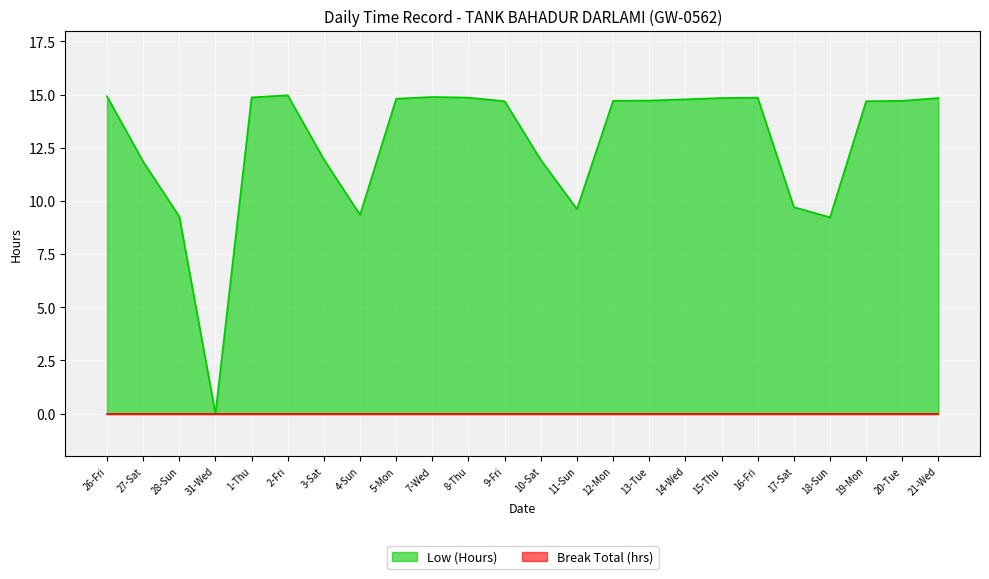

How many lines are shown in the chart?

2